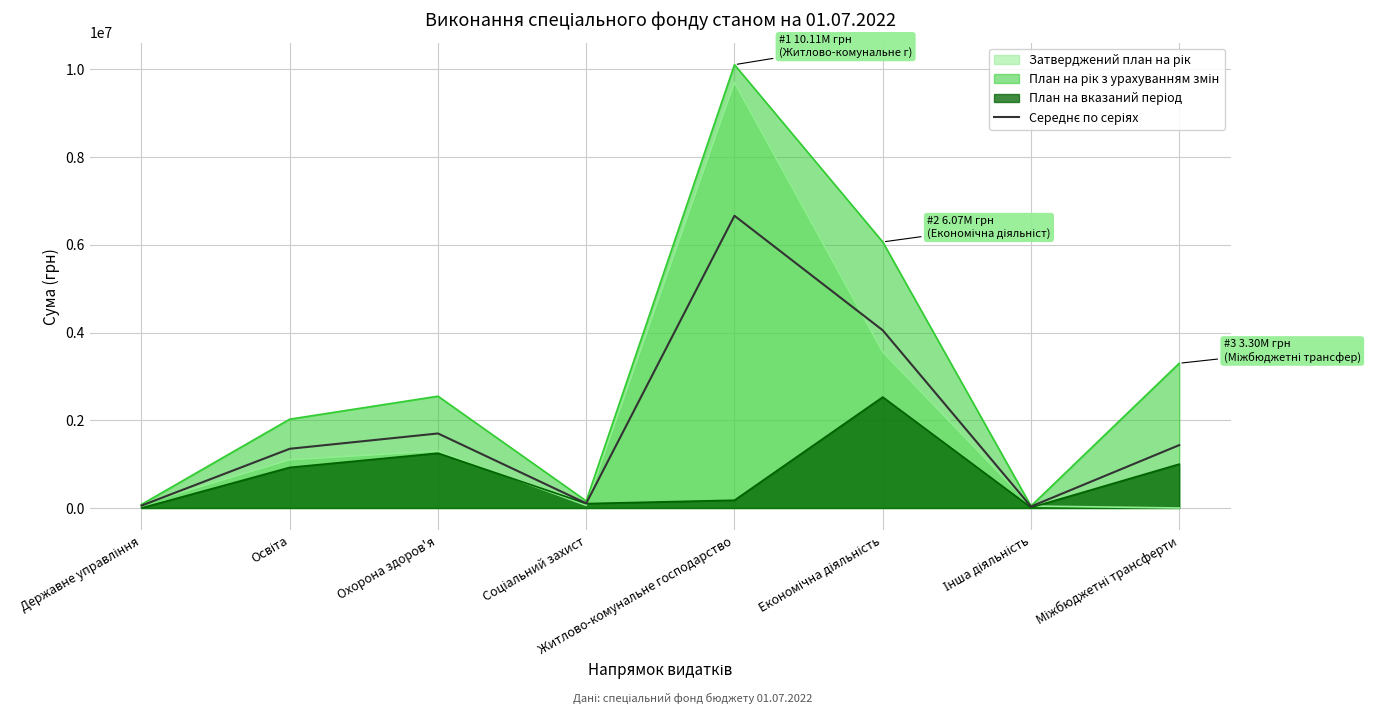

What is the difference between the values at Освіта and Економічна діяльність?

2702114.4